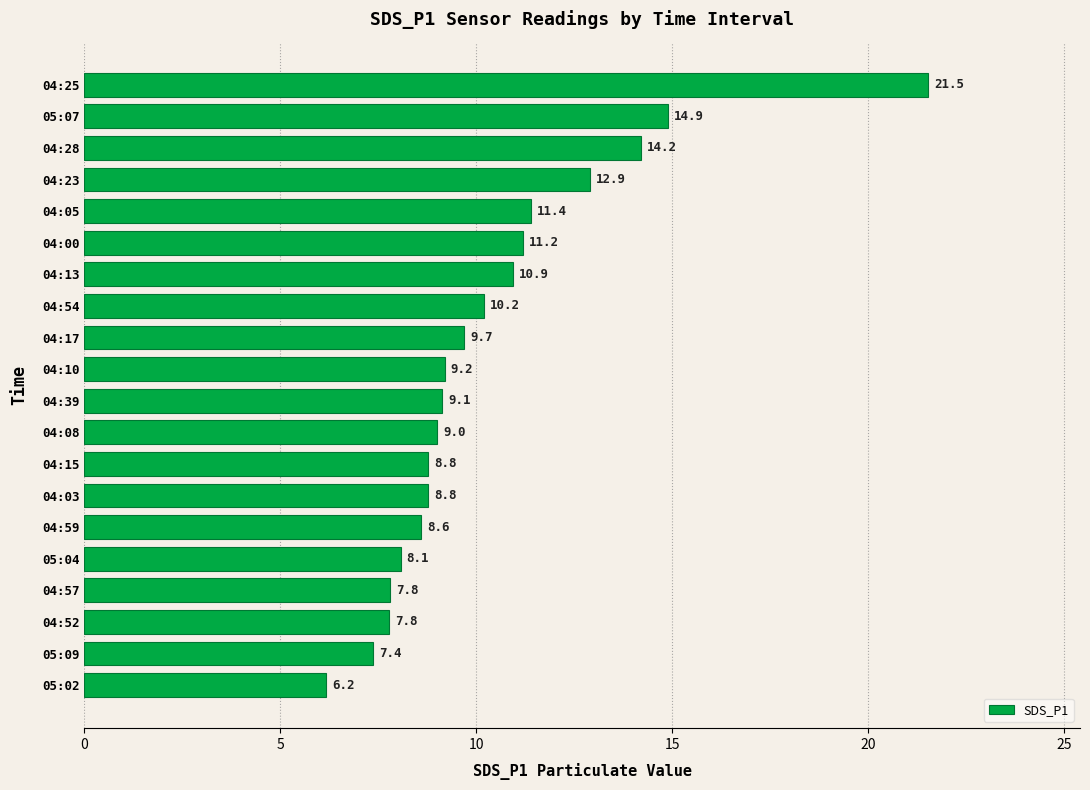

Reading bottom to top, what are all the values shown in this chart?

05:02=6.2	05:09=7.4	04:52=7.8	04:57=7.8	05:04=8.1	04:59=8.6	04:03=8.8	04:15=8.8	04:08=9.0	04:39=9.1	04:10=9.2	04:17=9.7	04:54=10.2	04:13=10.9	04:00=11.2	04:05=11.4	04:23=12.9	04:28=14.2	05:07=14.9	04:25=21.5